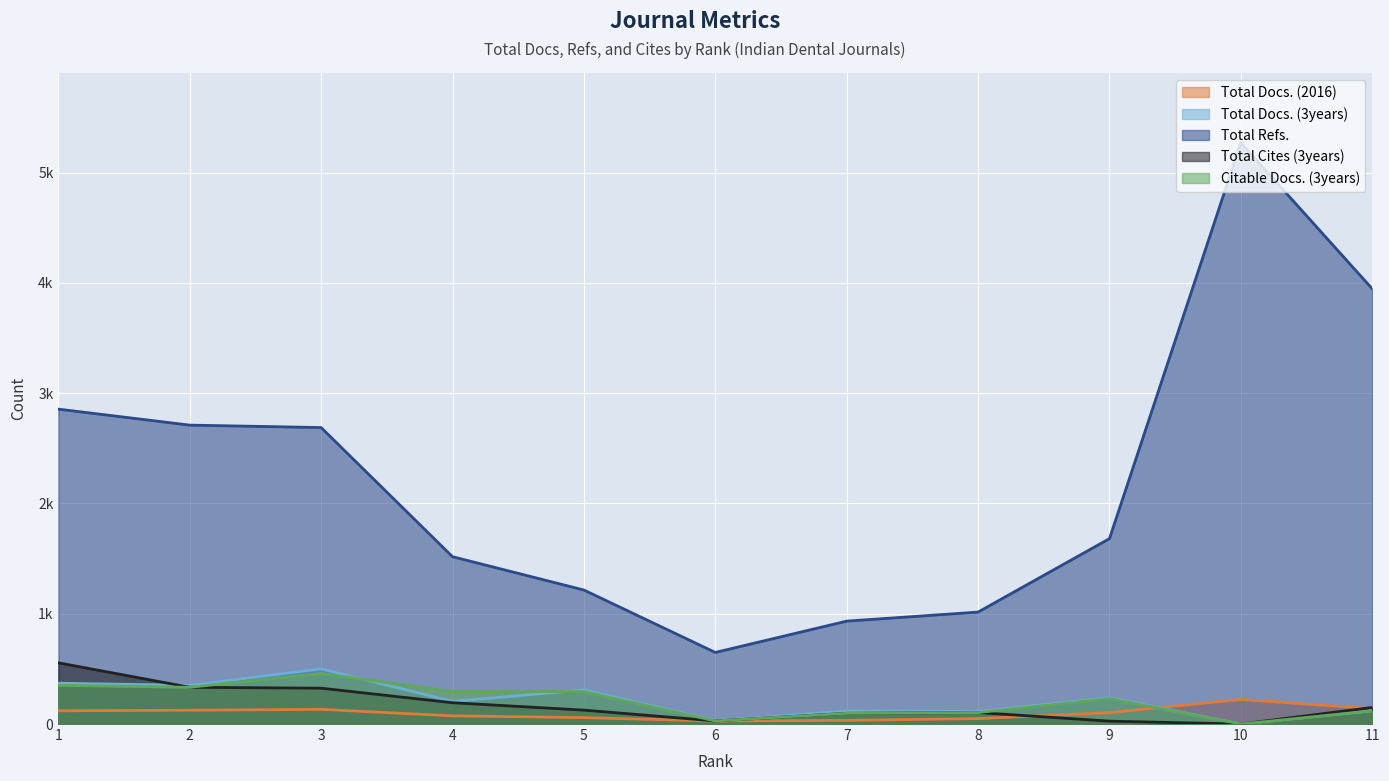

List the labels in order of Citable Docs. (3years) value, largest first.

3, 1, 2, 4, 5, 9, 11, 8, 7, 6, 10